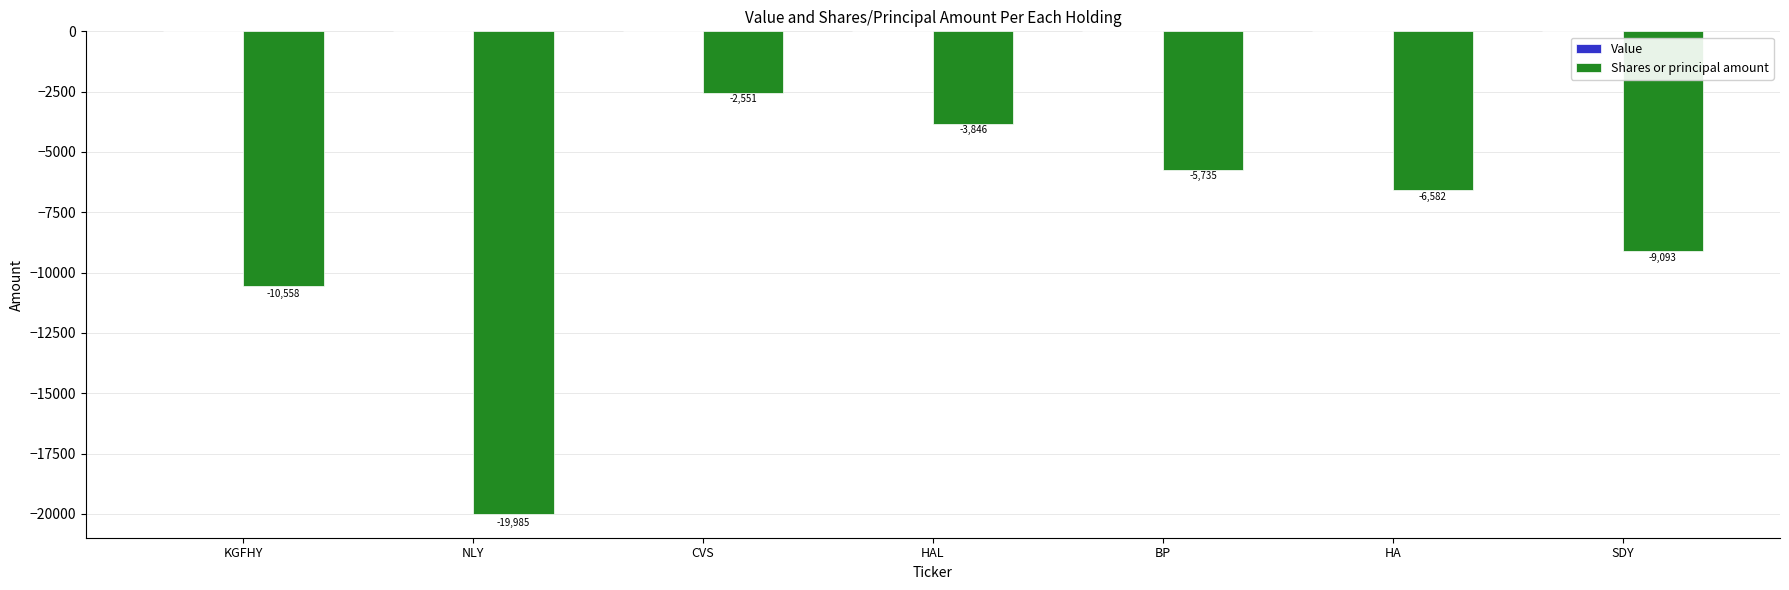

What is the sum of the values at SDY and HAL?

-12939